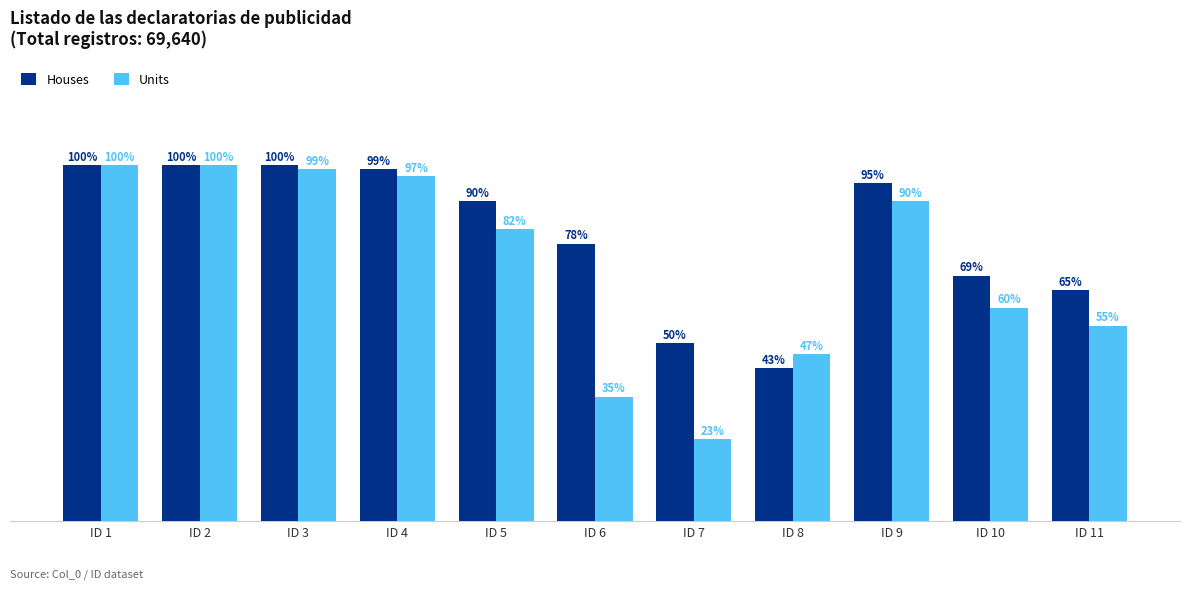

Are the bars grouped side by side (vs. stacked)?

Yes